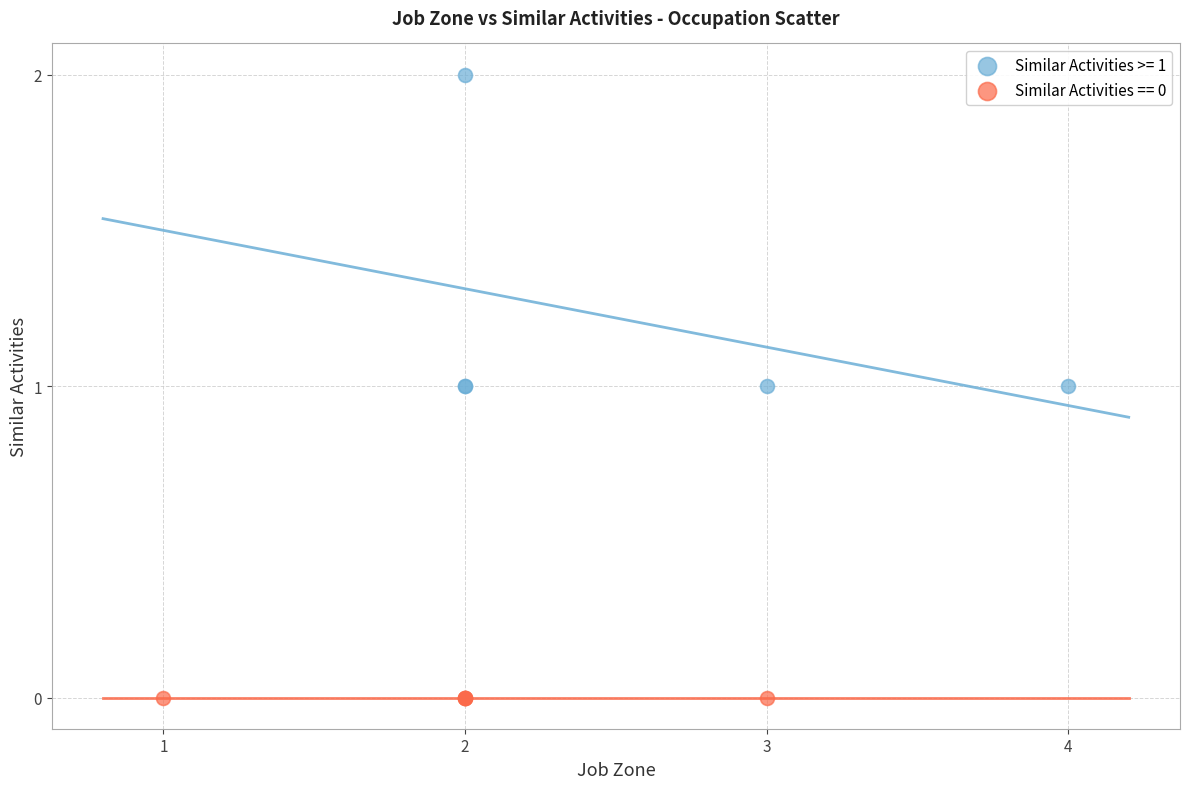

Which series contains the highest Y value?

Similar Activities >= 1